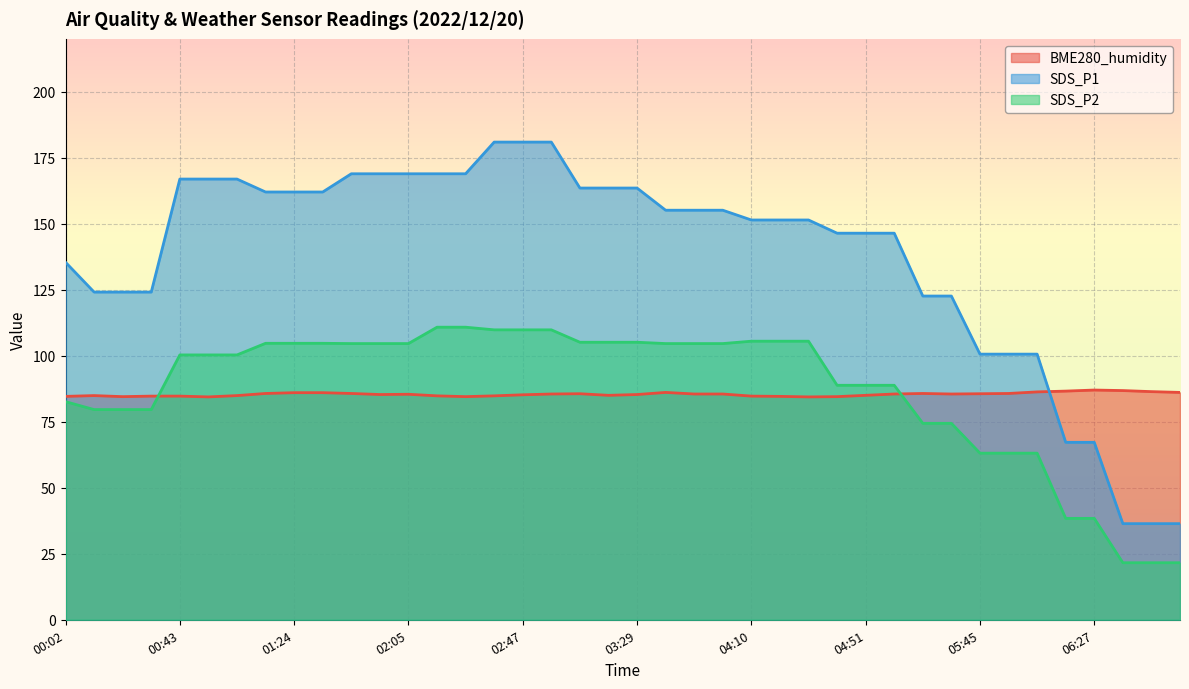

How many lines are shown in the chart?

3